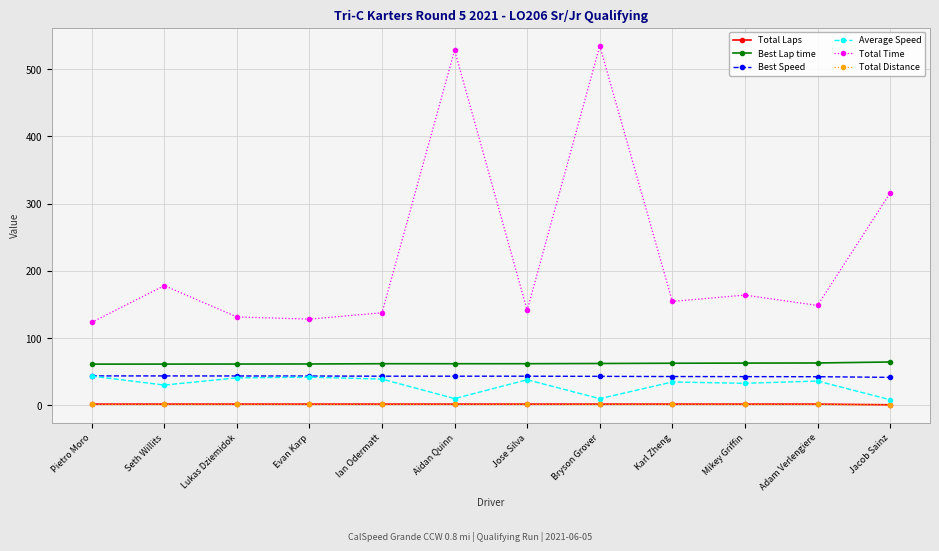

How many categories are shown in the chart?

12